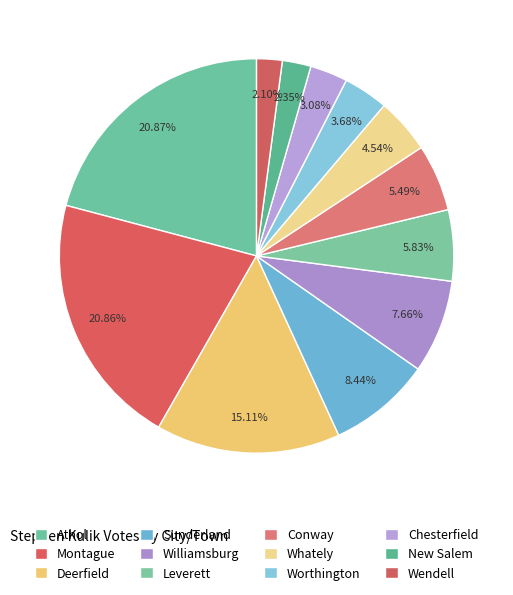

How many segments does this pie chart have?

12